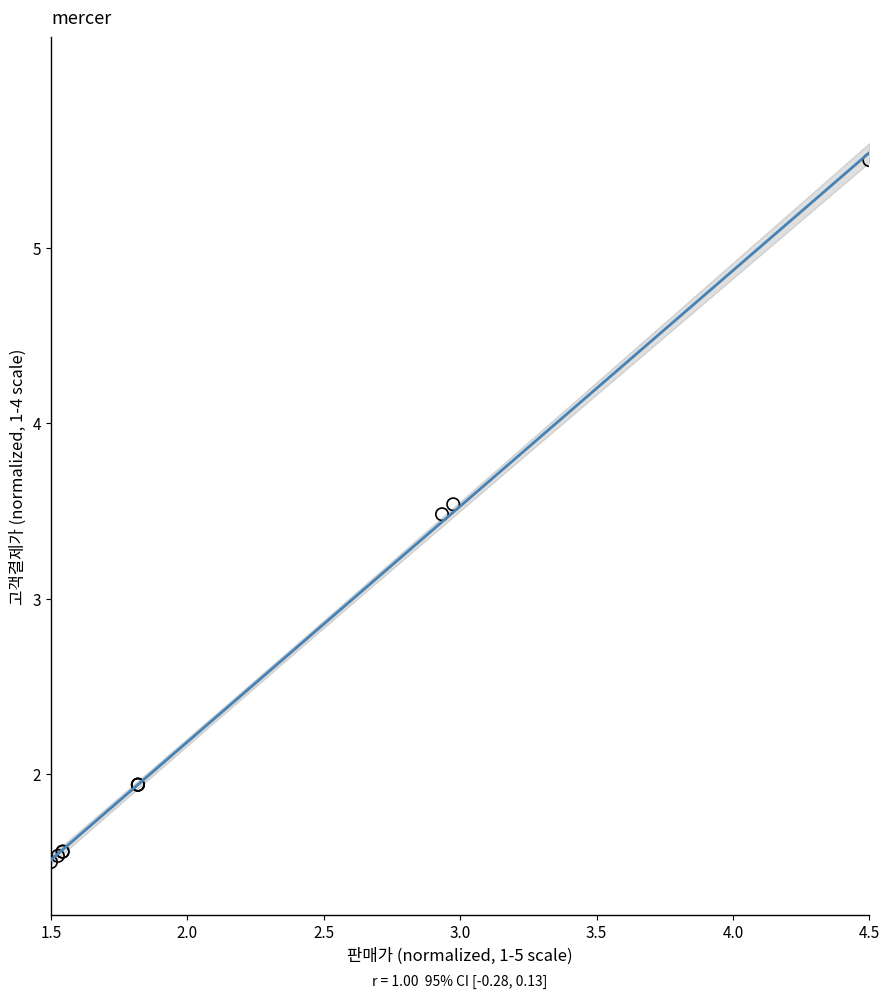

What Y value in the scatter plot is closest to 3?

3.5